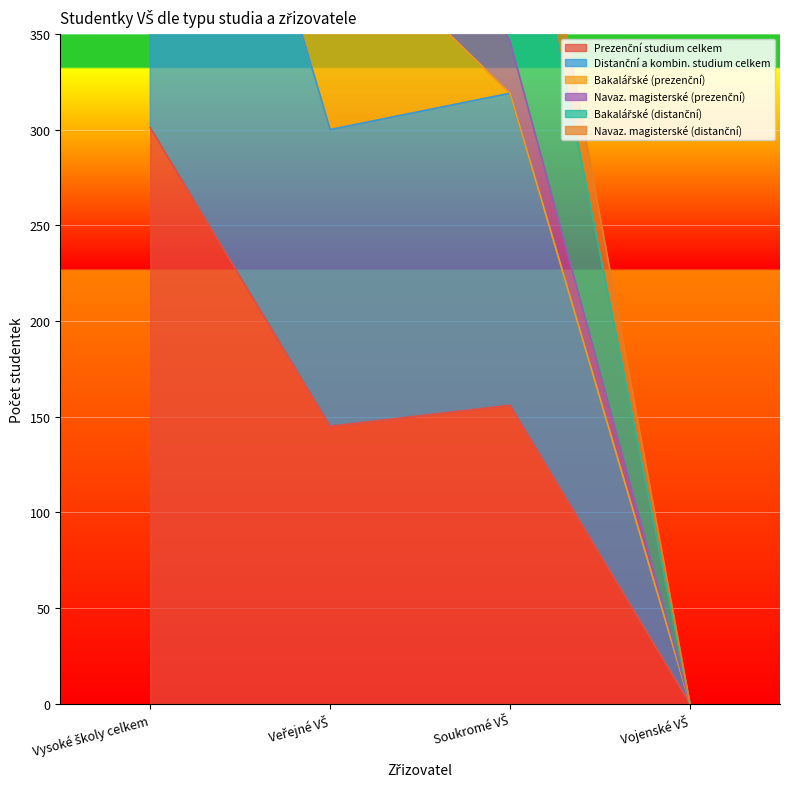

How many data points does each series have?

4